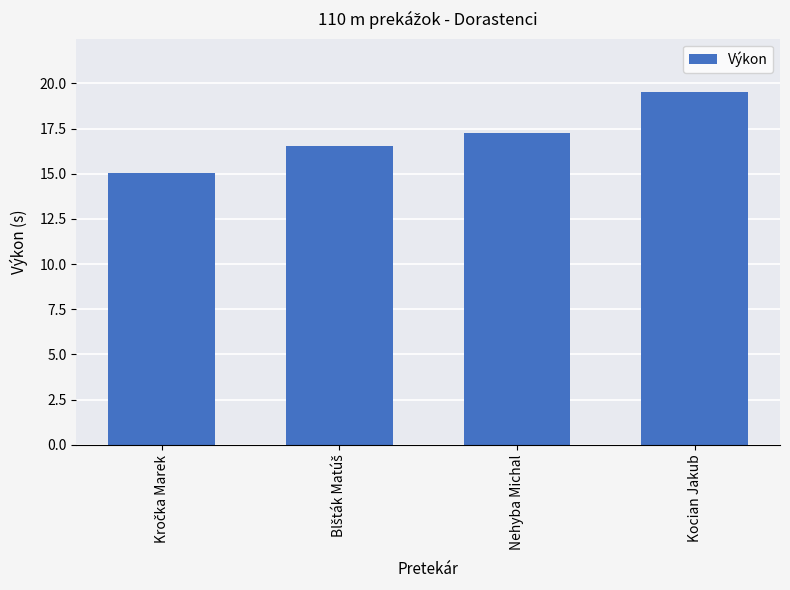

What is the difference between the maximum and minimum values?

4.5